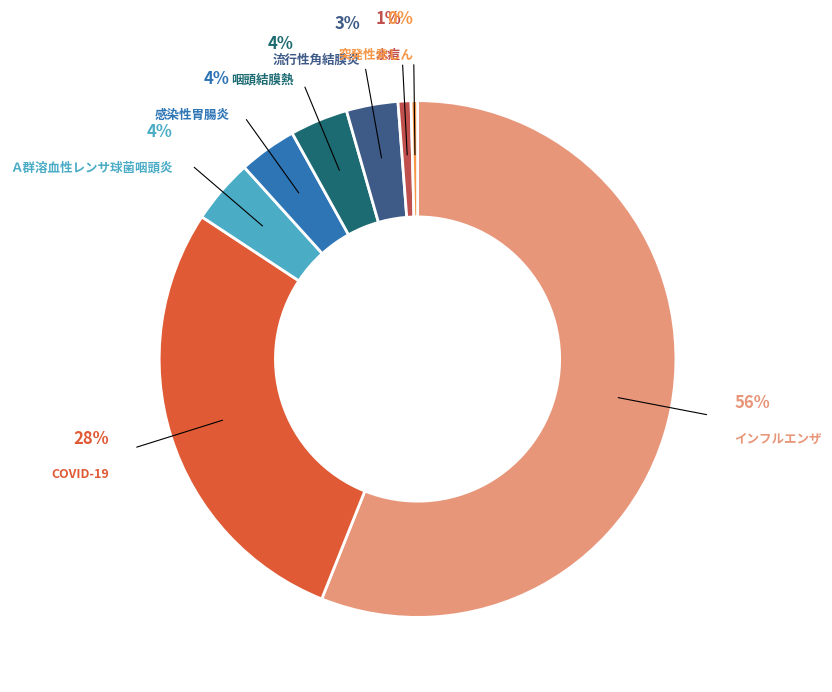

The 流行性角結膜炎 slice represents 15% of the pie. True or false?

False